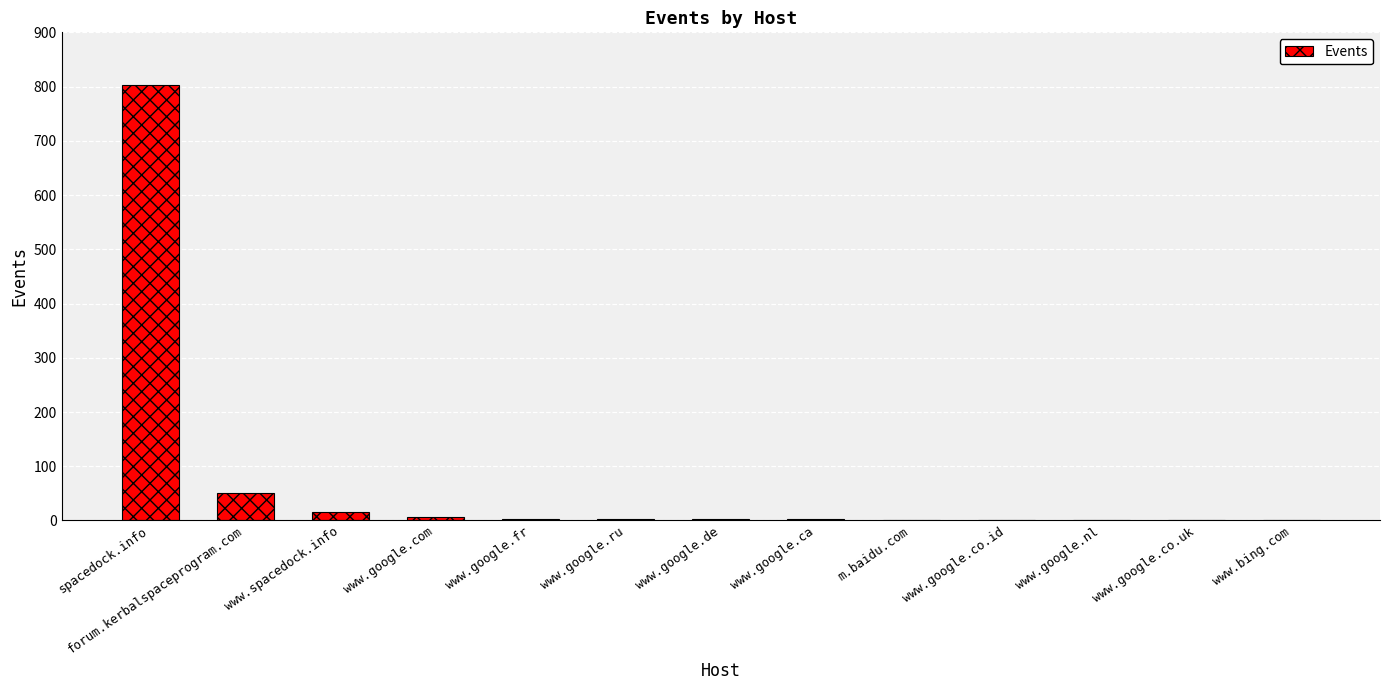

Which label corresponds to the largest value in the chart?

spacedock.info